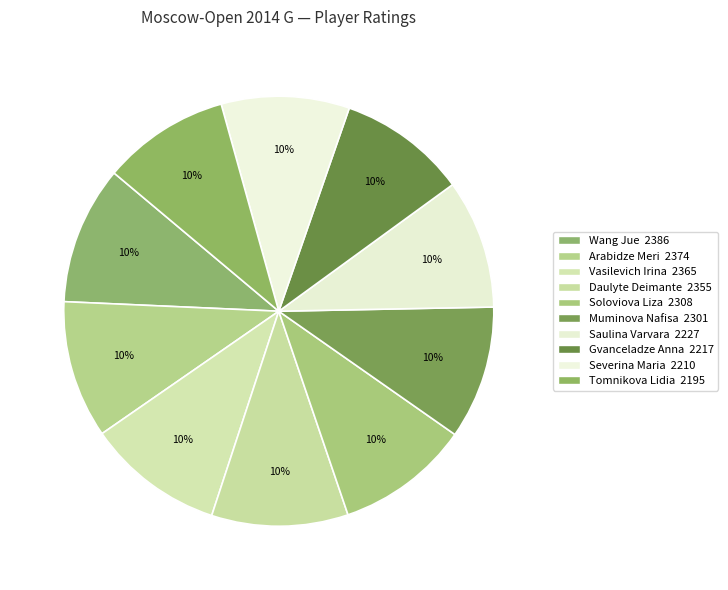

What is the total percentage of Soloviova Liza and Tomnikova Lidia?

19.6%